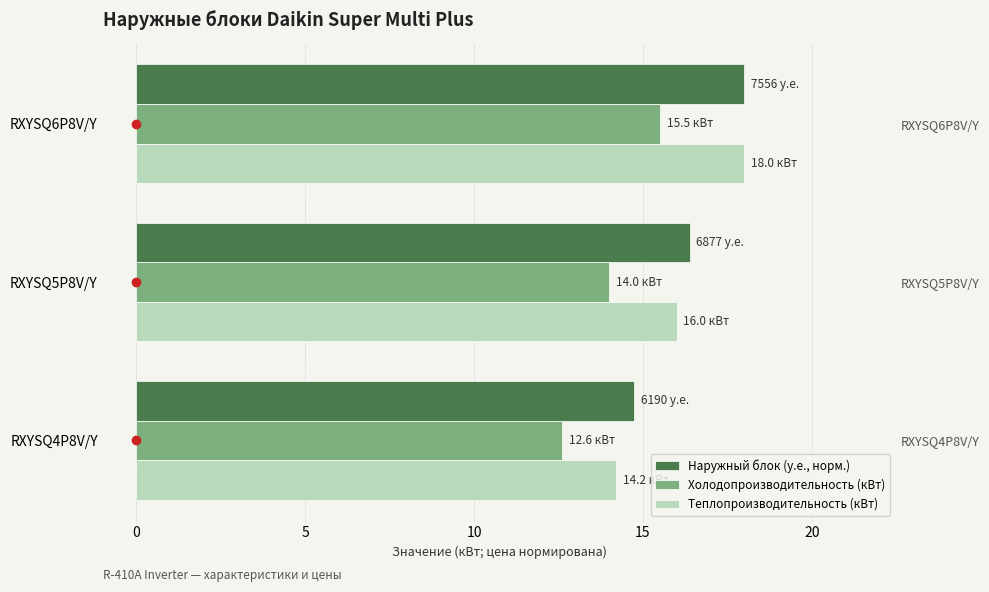

What is the highest value of the Теплопроизводительность (кВт) series?

18.0